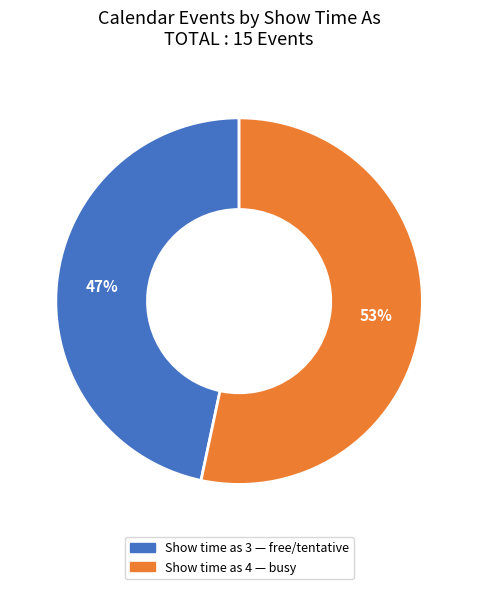

To the nearest percent, what is the average slice percentage?

50%